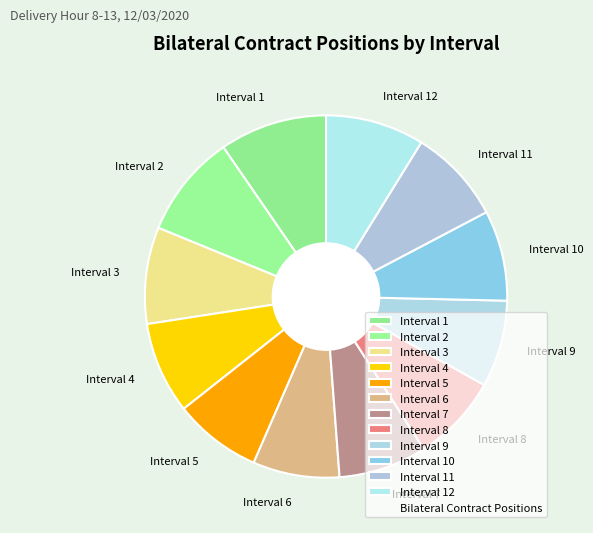

Approximately how many times larger is the value at Interval 10 compared to Interval 1?

0.8